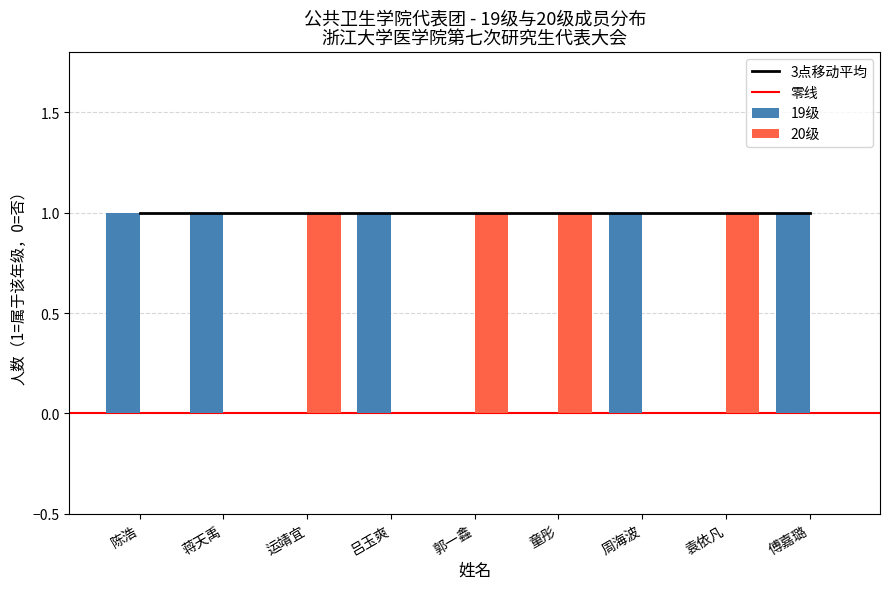

The value of 20级 at 蒋天禹 is 0. True or false?

True